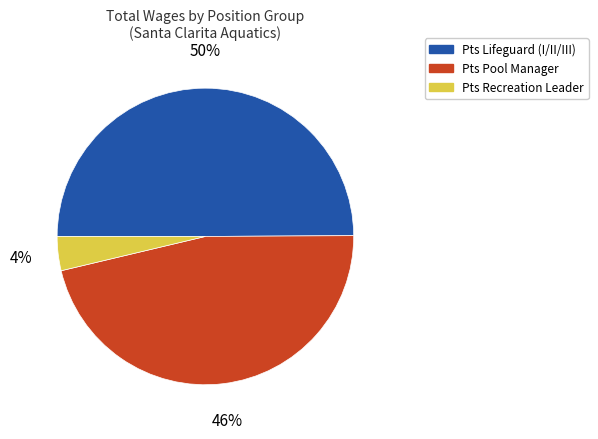

To the nearest percent, what is the average slice percentage?

33%